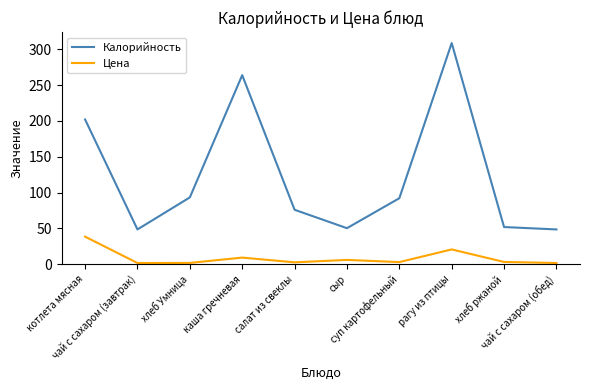

At каша гречневая, list the series in order from smallest to largest.

Цена, Калорийность